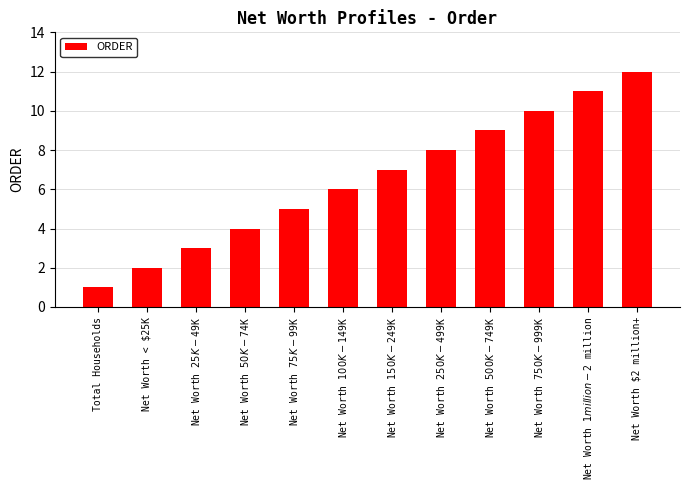

List the labels in order of value, largest first.

Net Worth $2 million+, Net Worth $1 million-$2 million, Net Worth $750K-$999K, Net Worth $500K-$749K, Net Worth $250K-$499K, Net Worth $150K-$249K, Net Worth $100K-$149K, Net Worth $75K-$99K, Net Worth $50K-$74K, Net Worth $25K-$49K, Net Worth < $25K, Total Households